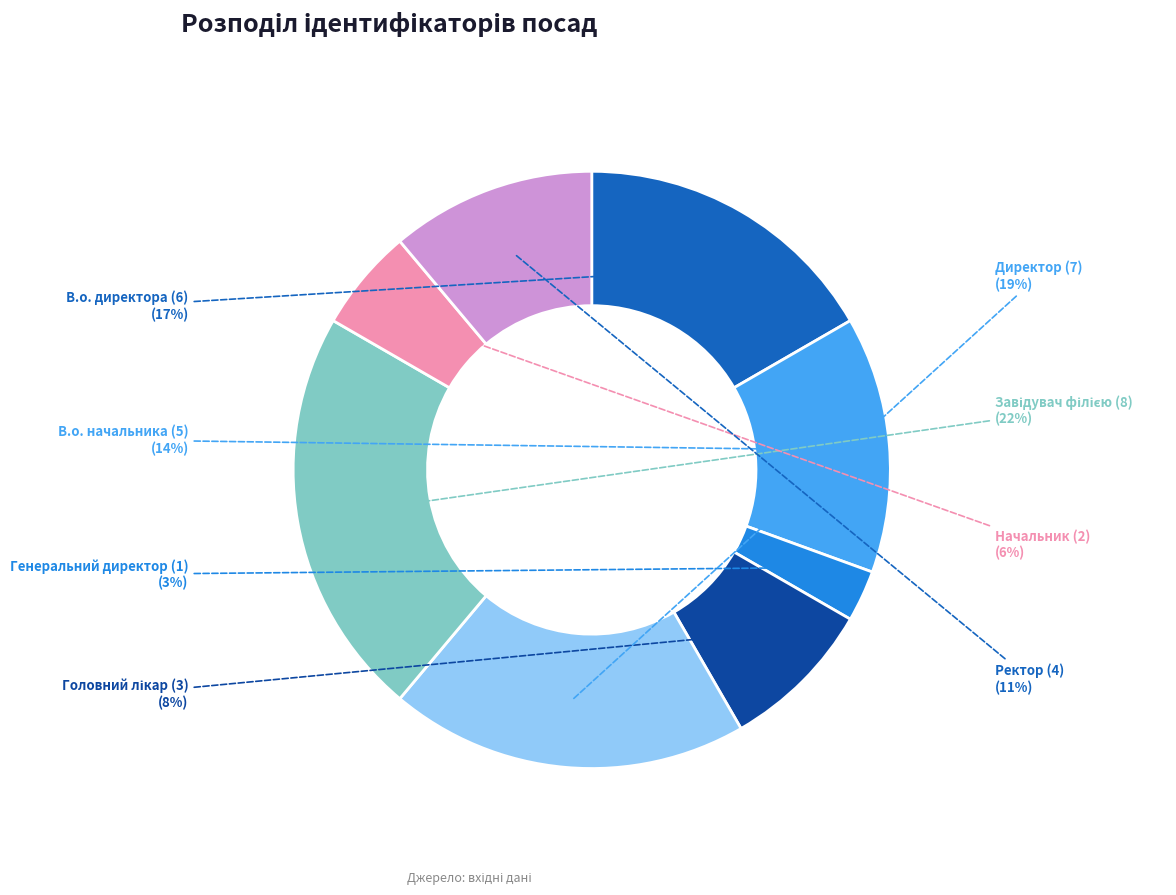

Is it true that Начальник is 1% of the pie?

False